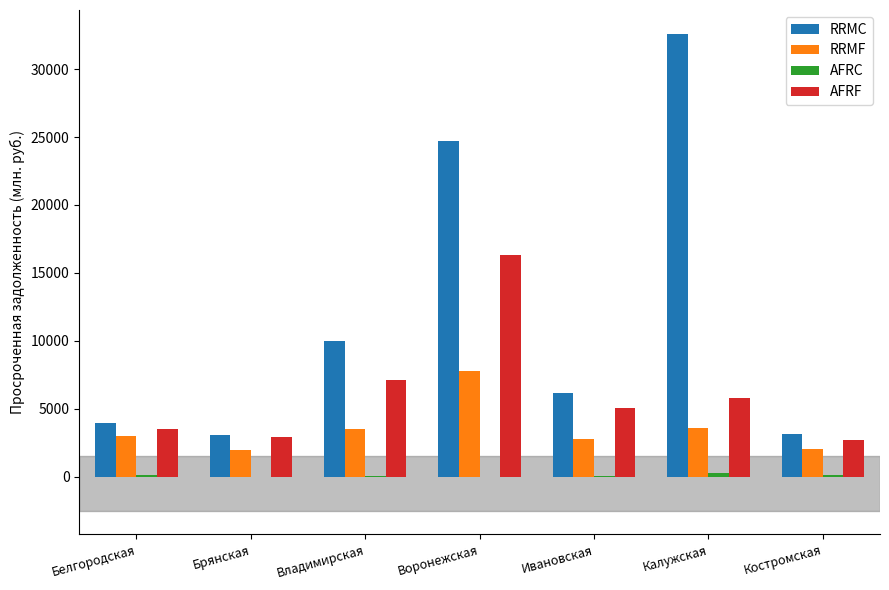

What is the maximum value for RRMC?

32598